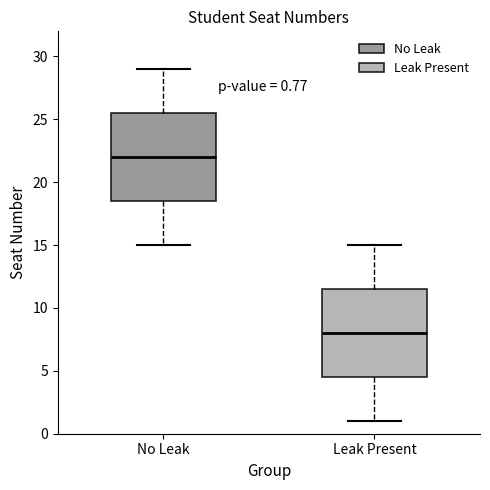

Which box has the lowest median line?

Leak Present